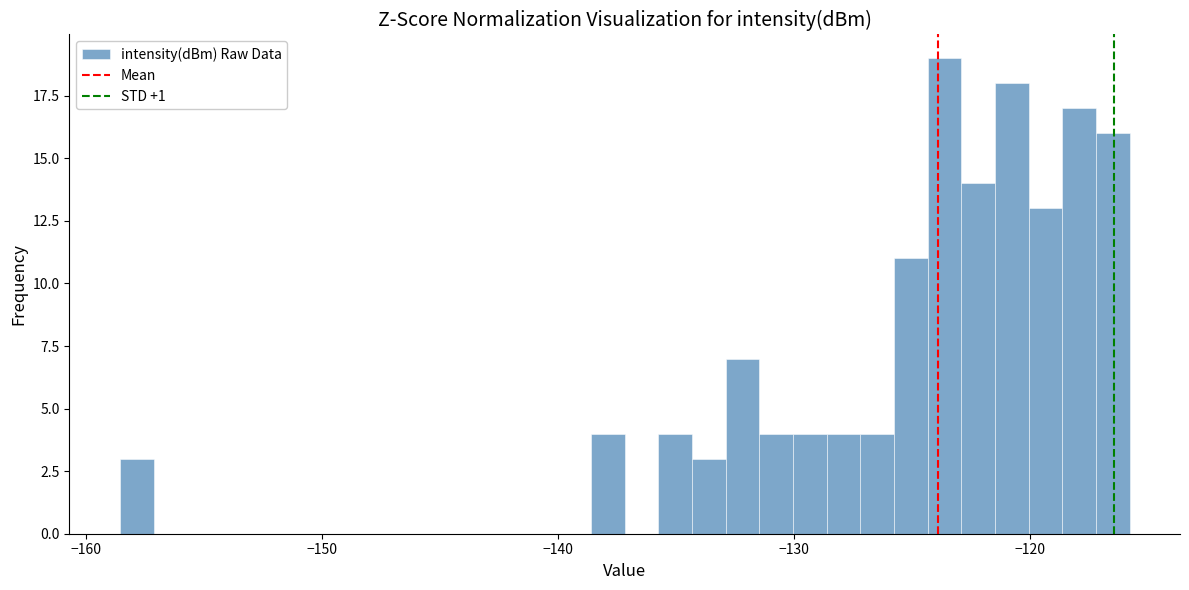

Around what value on the x-axis is the tallest bar? Give the approximate position of its centre, as read against the axis.

-124